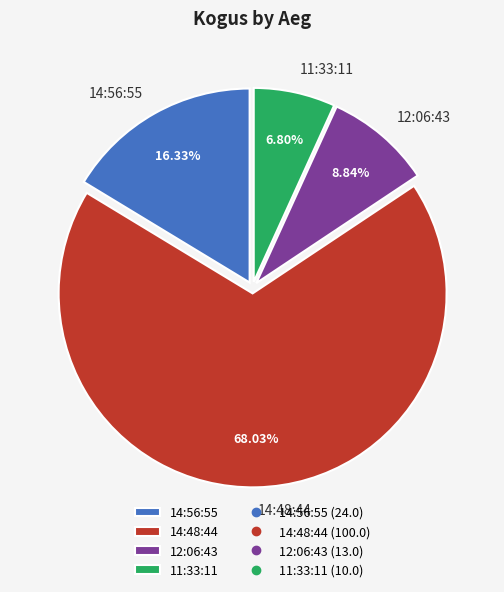

To the nearest percent, what is the difference between the largest and smallest slice percentages?

61%